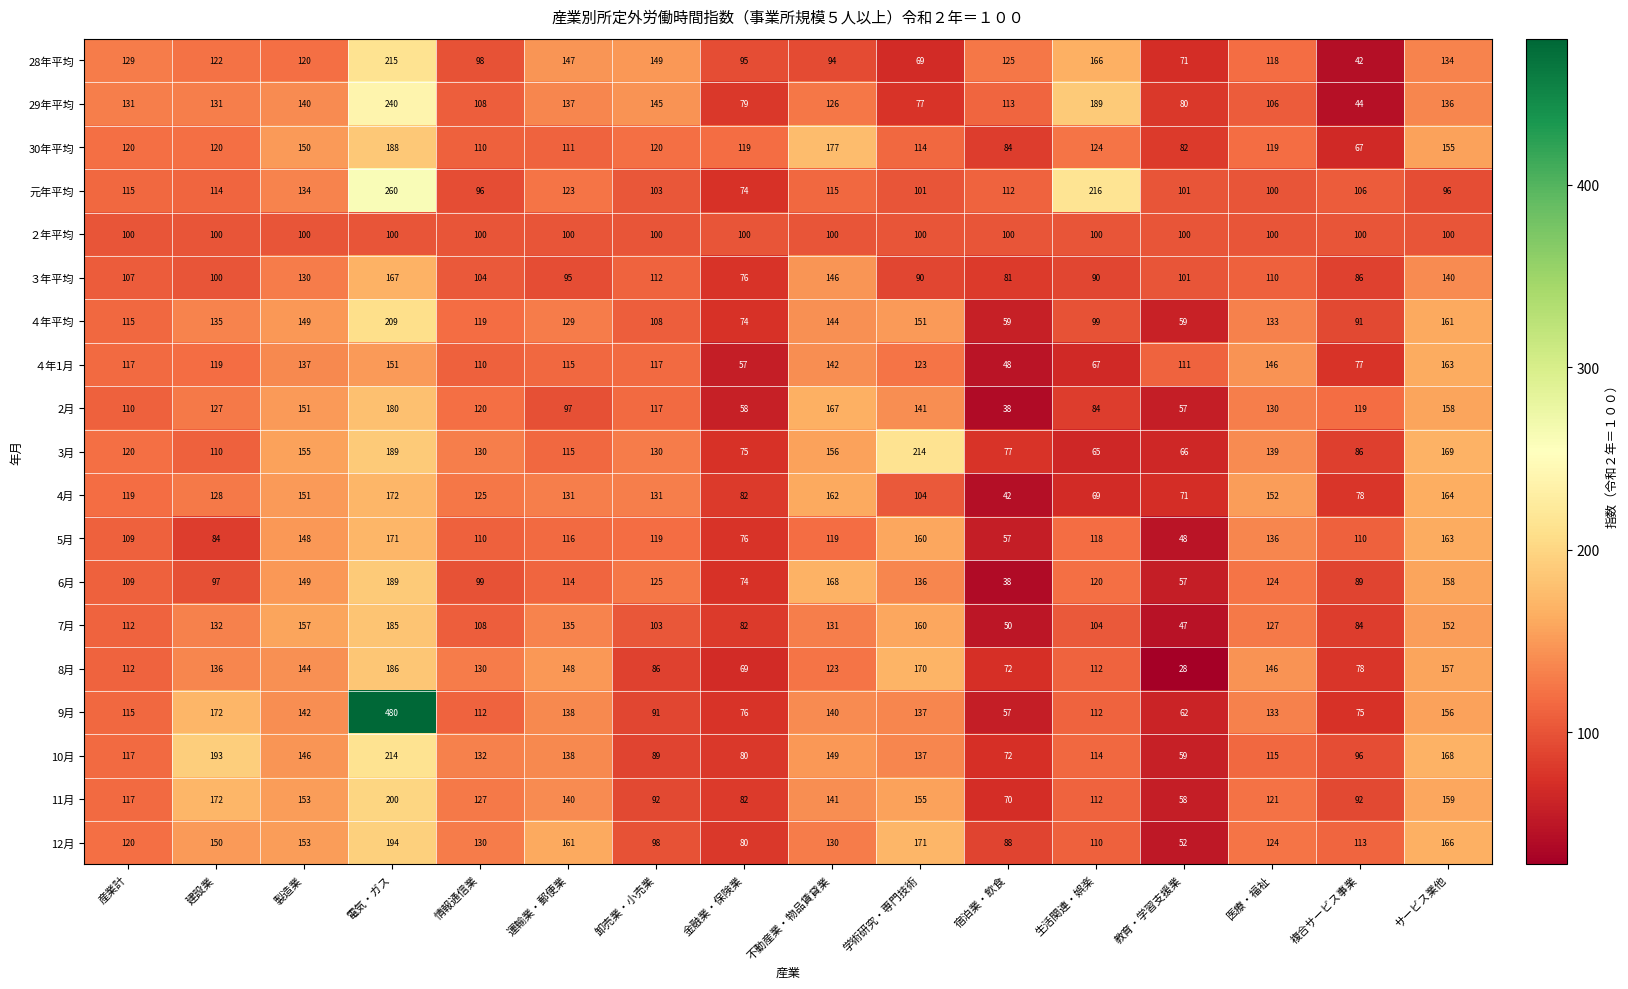

The value of 12月 at 不動産業・物品賃貸業 is 57. True or false?

False